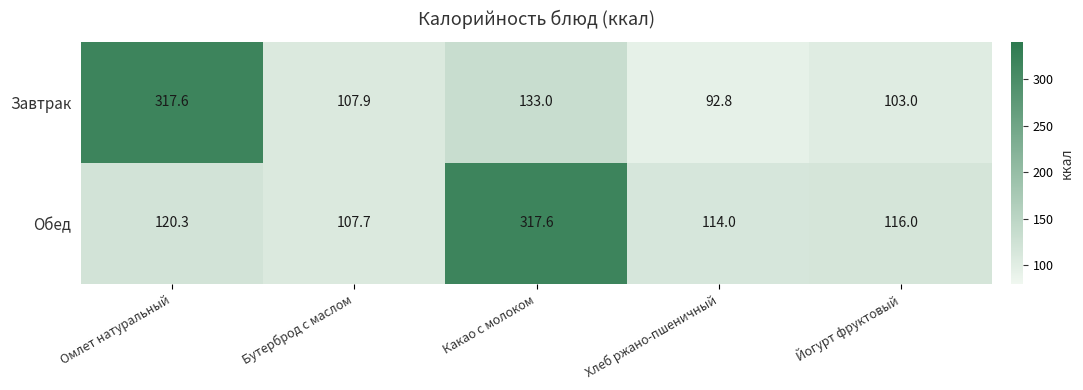

Is it true that Завтрак equals 49.5 at Какао с молоком?

False